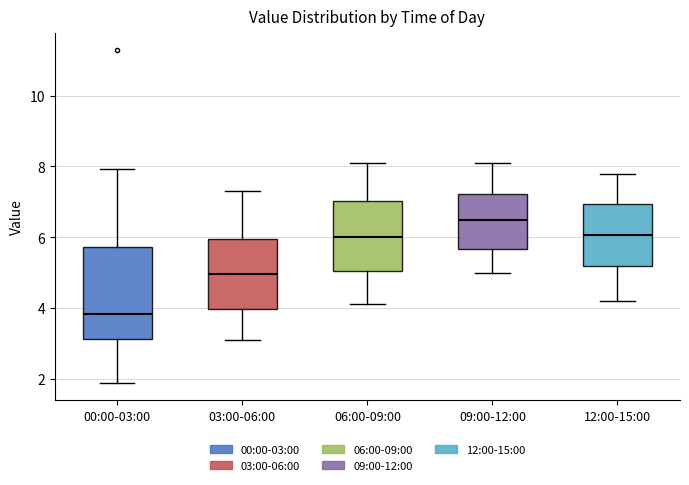

Reading left to right, read every box against the y-axis: the position of its median line, the range the box covers, and the ends of its whiskers. The values are not printed on the chart, so give them approximately, as read against the axis.

00:00-03:00: median 3.8, box 3.2 to 5.8, whiskers 1.8 to 8.0
03:00-06:00: median 5.0, box 4.0 to 6.0, whiskers 3.2 to 7.4
06:00-09:00: median 6.0, box 5.0 to 7.0, whiskers 4.2 to 8.2
09:00-12:00: median 6.6, box 5.6 to 7.2, whiskers 5.0 to 8.2
12:00-15:00: median 6.0, box 5.2 to 7.0, whiskers 4.2 to 7.8